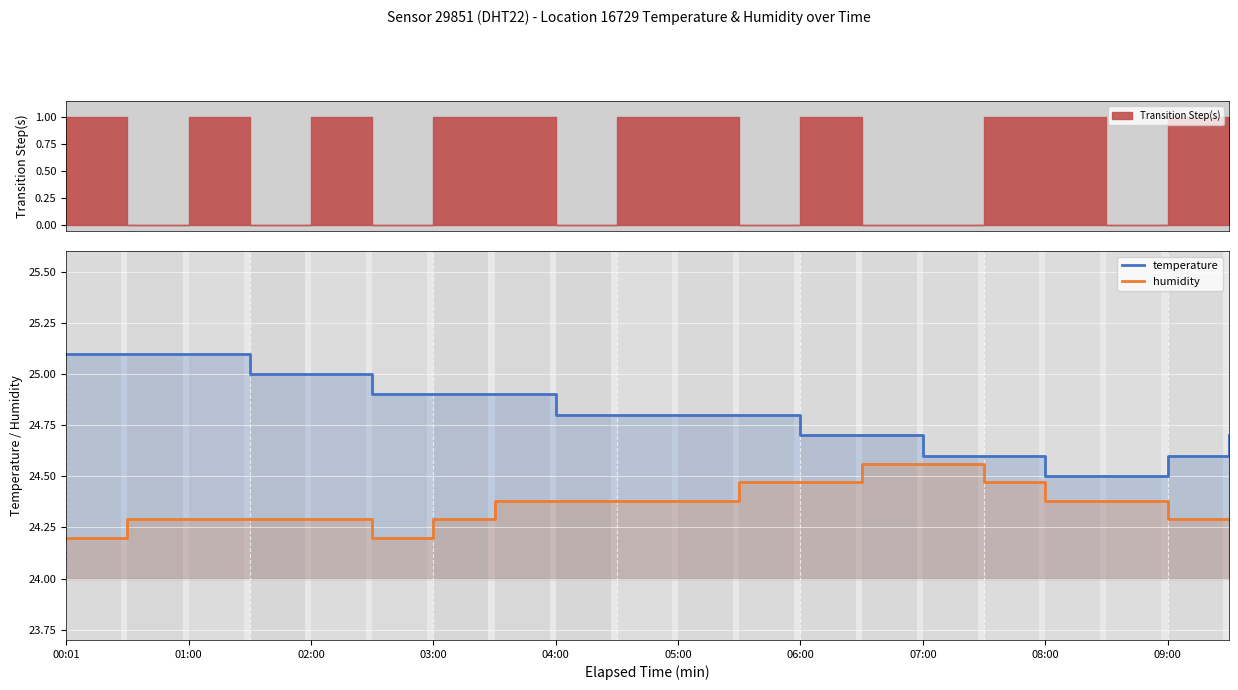

Read the temperature value at 10.

24.8